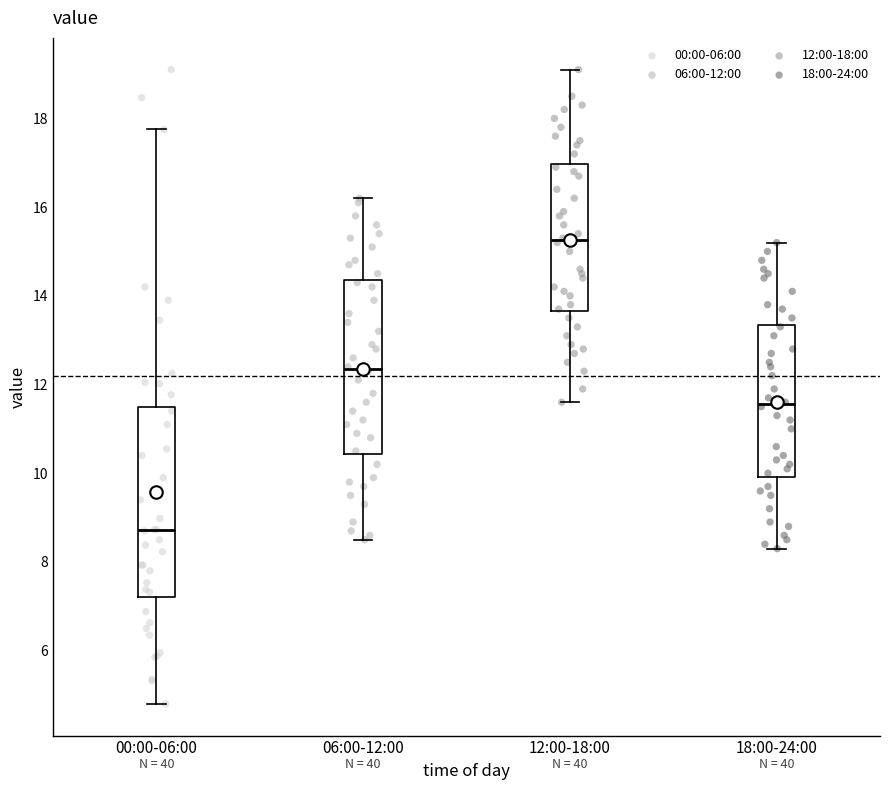

Reading left to right, read every box against the y-axis: the position of its median line, the range the box covers, and the ends of its whiskers. The values are not printed on the chart, so give them approximately, as read against the axis.

00:00-06:00: median 8.8, box 7.2 to 11.4, whiskers 4.8 to 17.8
06:00-12:00: median 12.4, box 10.4 to 14.4, whiskers 8.6 to 16.2
12:00-18:00: median 15.2, box 13.6 to 17.0, whiskers 11.6 to 19.2
18:00-24:00: median 11.6, box 10.0 to 13.4, whiskers 8.4 to 15.2